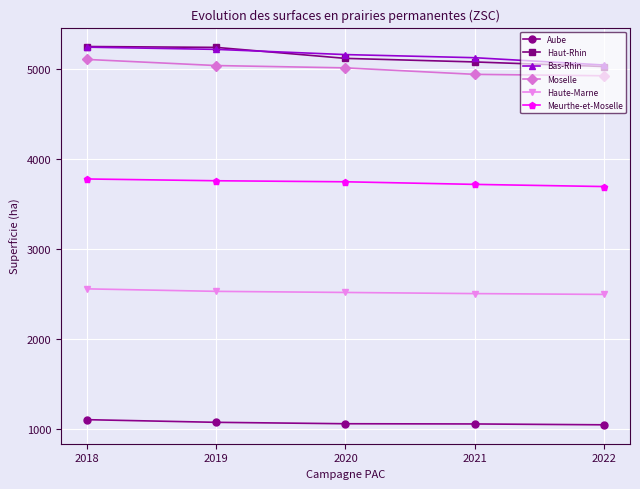

What is the spread (max minus min) of values at 2019?

4163.7